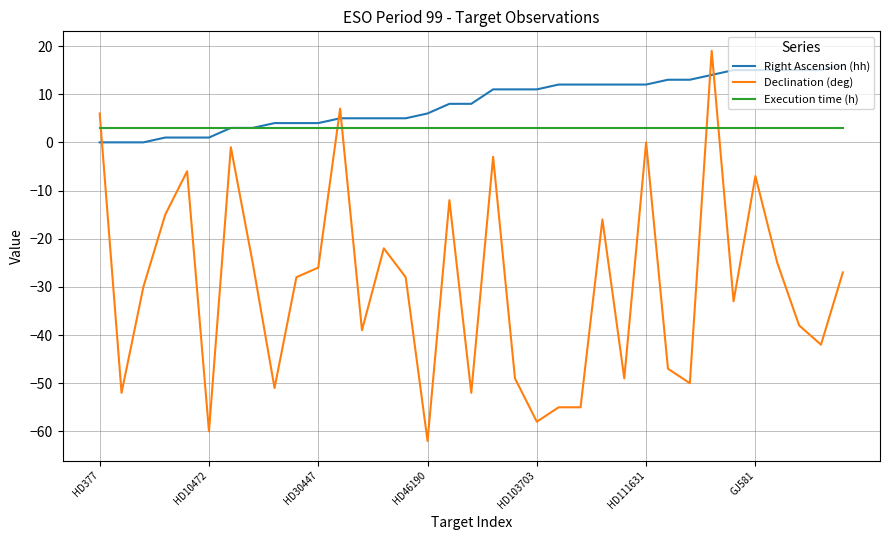

Which series has the largest range (max minus min)?

Declination (deg)